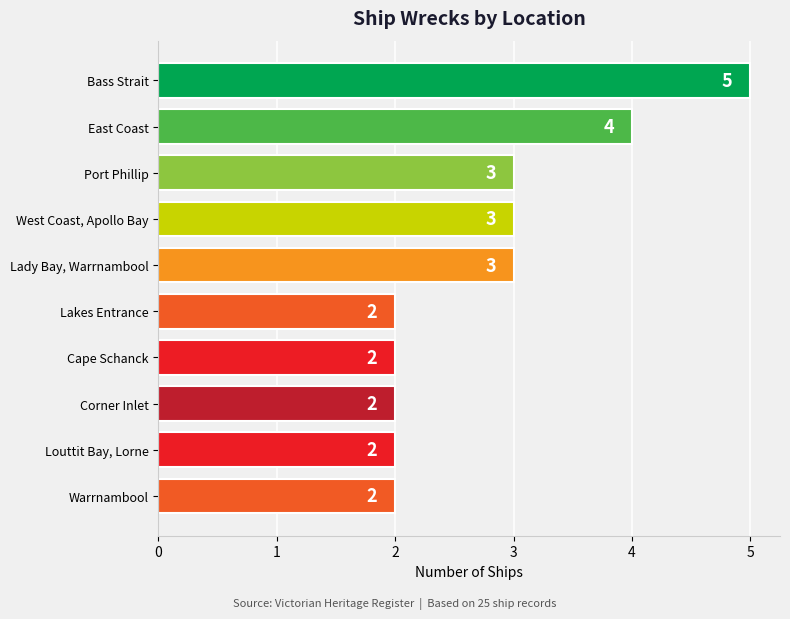

Count the values in the range 2 to 3.

8